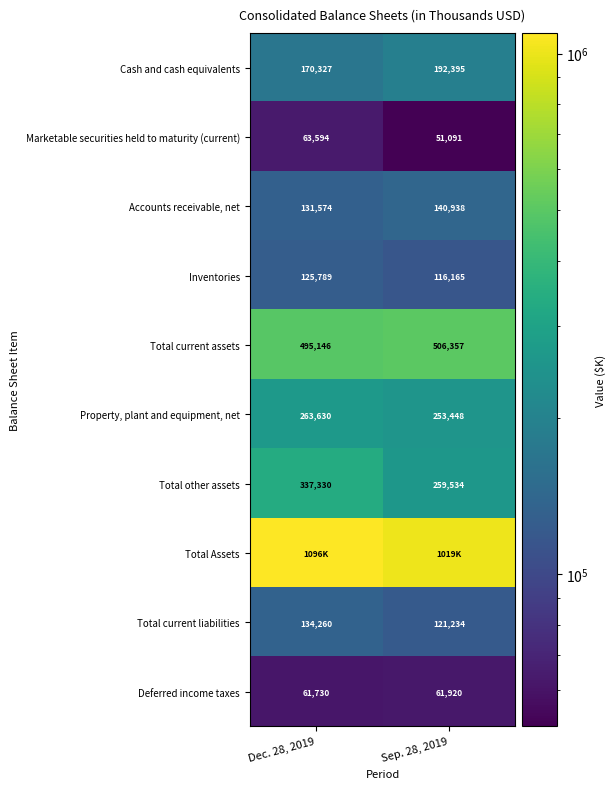

Which category has the highest value in the Accounts receivable, net series?

Sep. 28, 2019